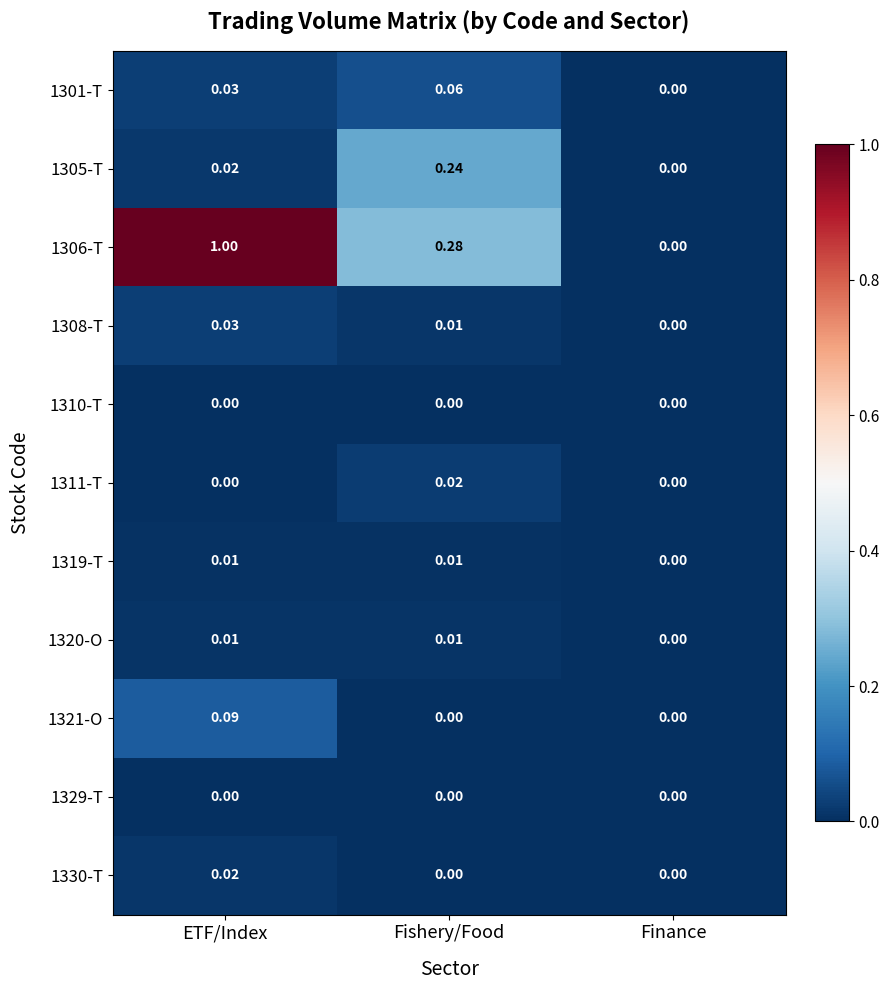

How many series are shown in this chart?

11